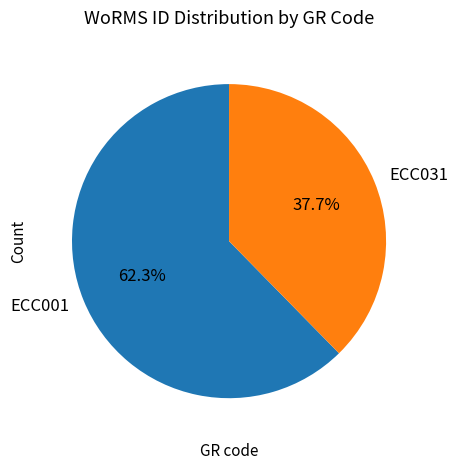

What percentage is the ECC031 slice, to the nearest percent?

38%